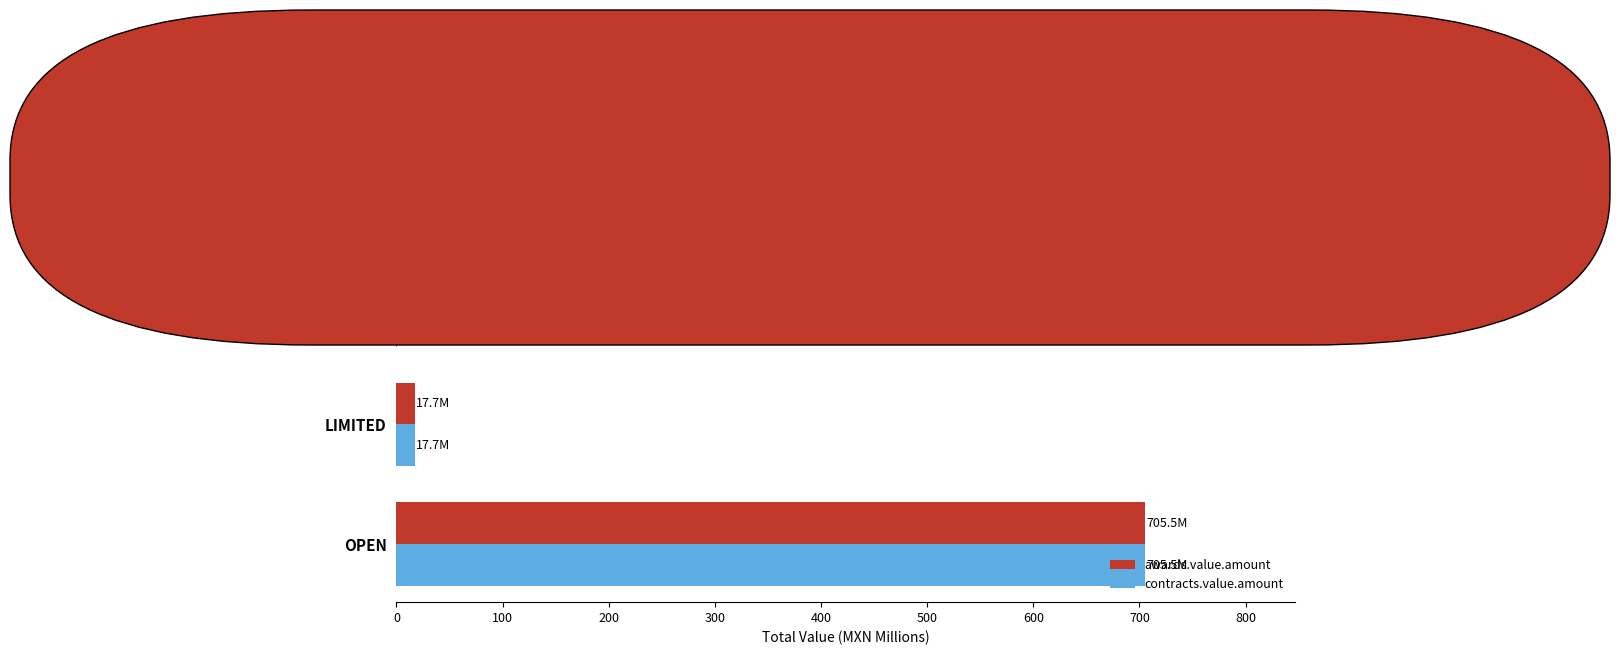

Is it true that awards.value.amount equals 17.7 at LIMITED?

True